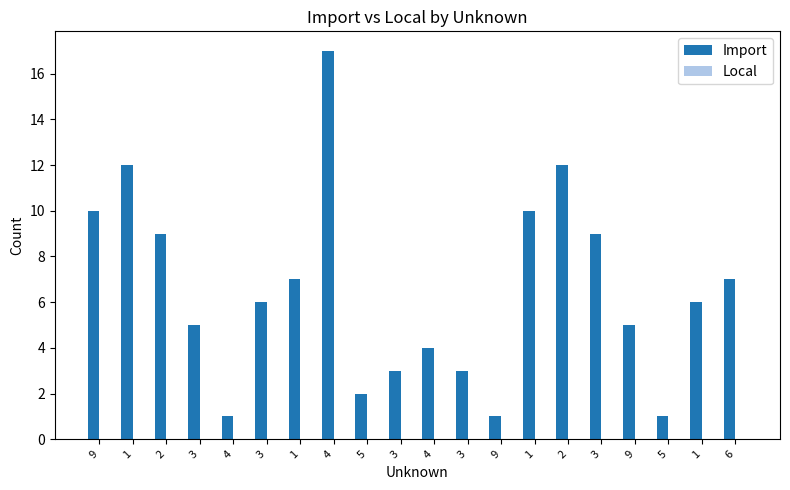

Count the number of categories in the chart.

20